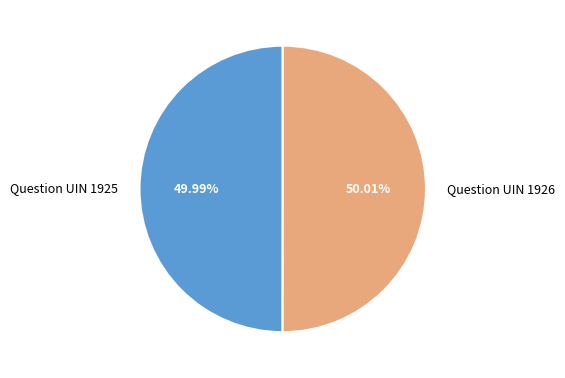

True or false: Question UIN 1925 accounts for 59% of the total.

False